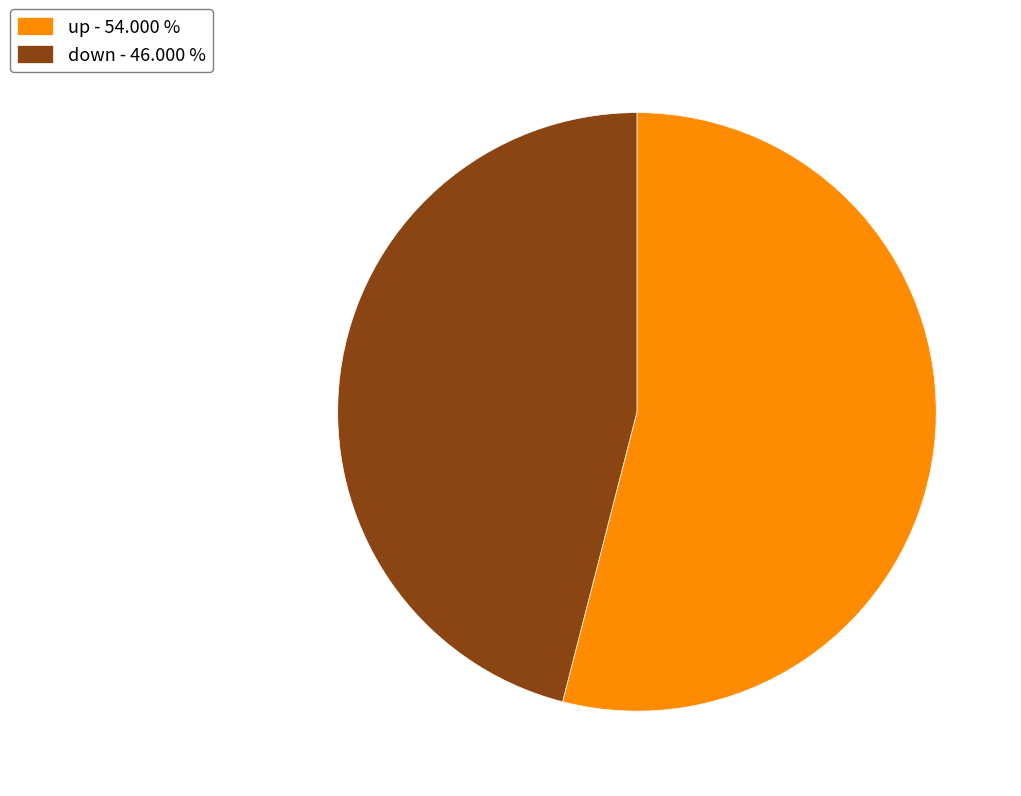

Which slice is the largest?

up